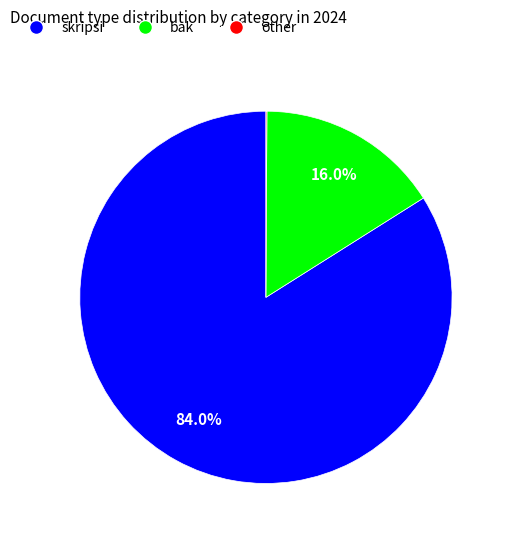

The bak slice represents 16% of the pie. True or false?

True